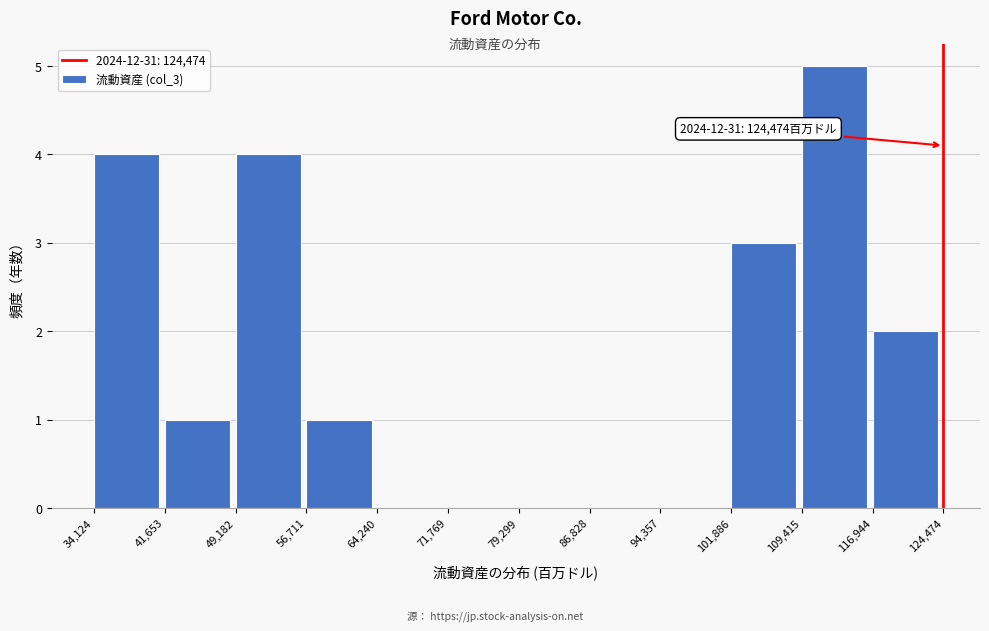

Over which range of the x-axis is the bar tallest?

109,415 to 116,944